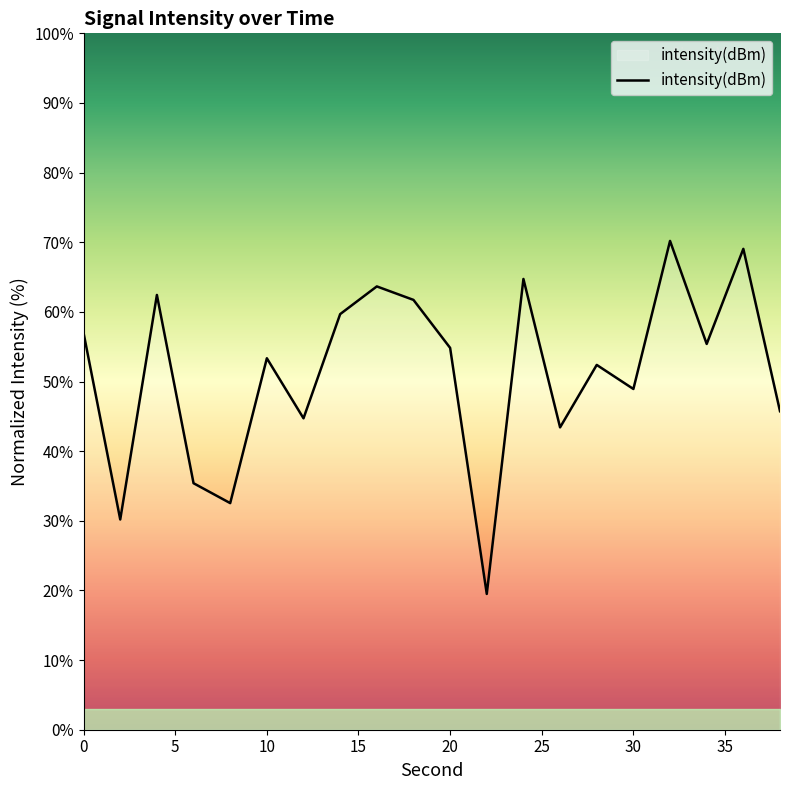

What is the maximum value shown in the chart?

70.2